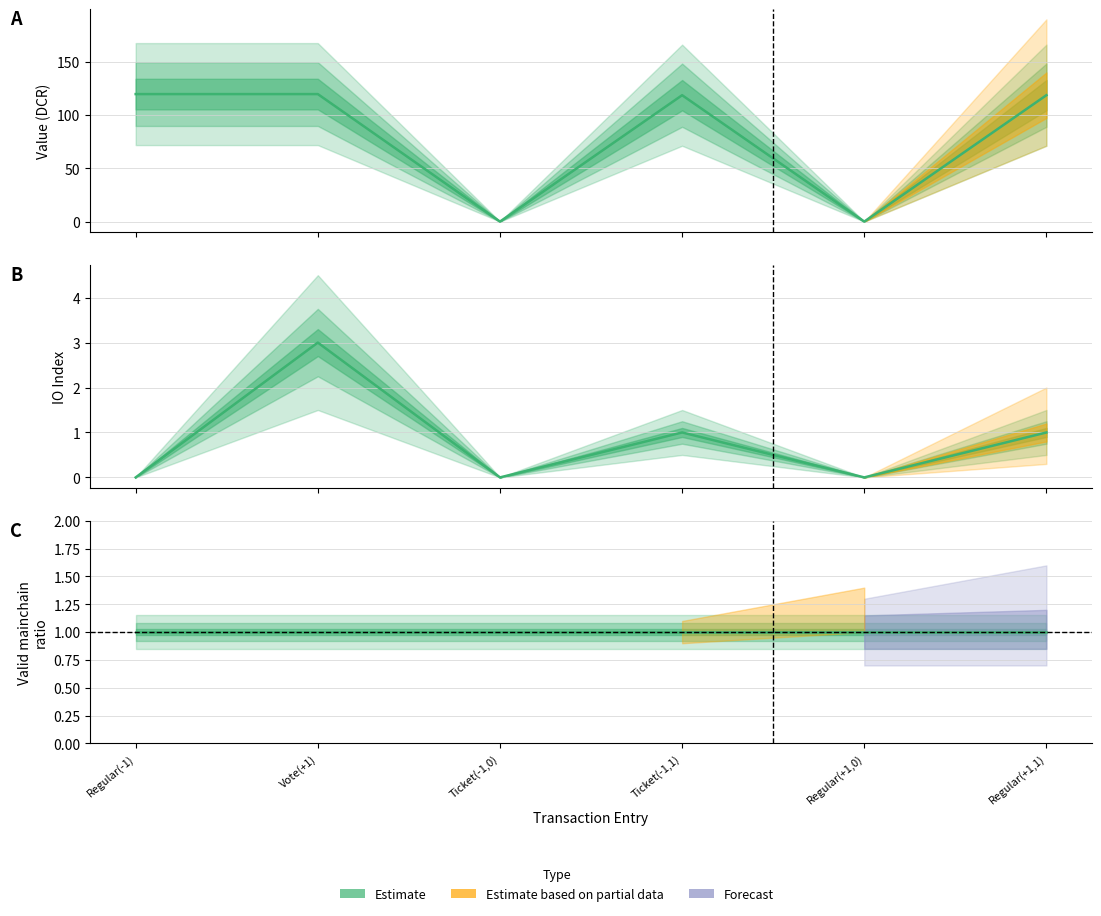

Does the chart have visible grid lines?

Yes